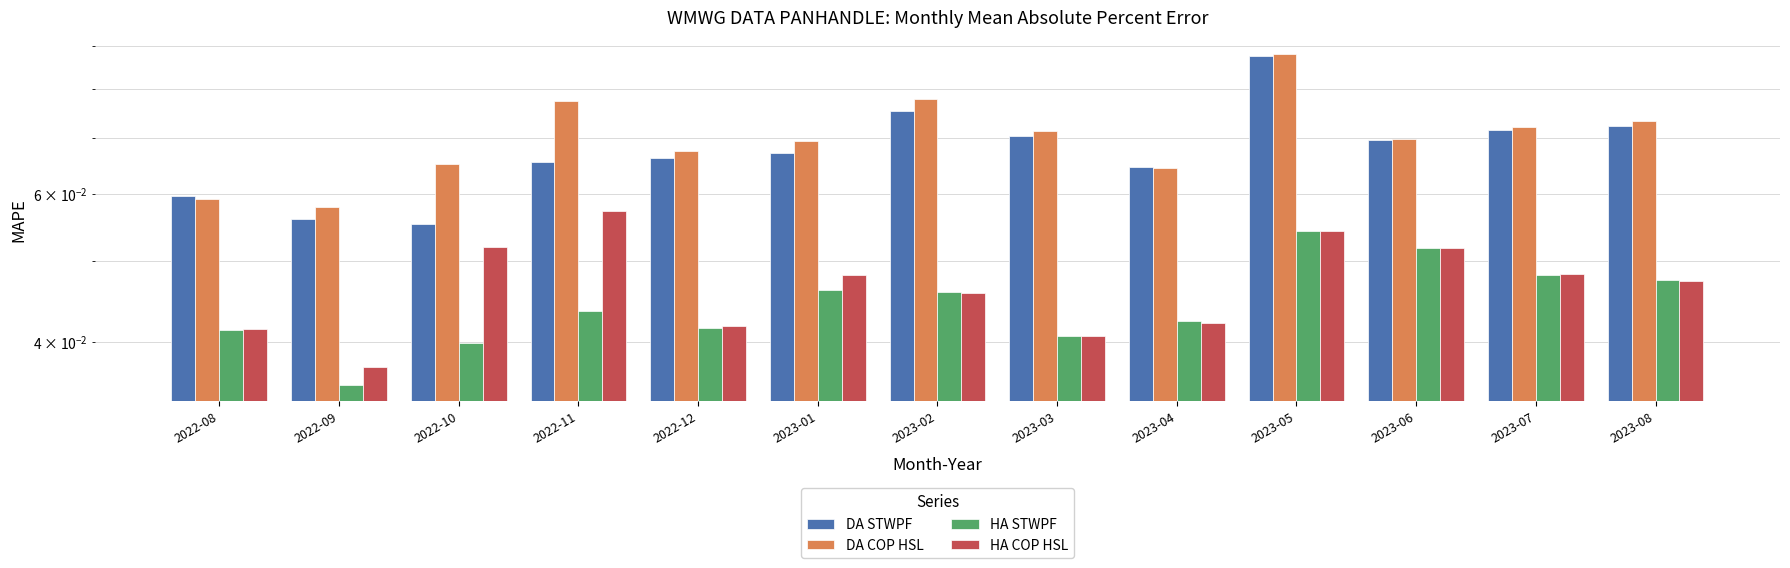

What is the label of the 12th bar from the right?

2022-09